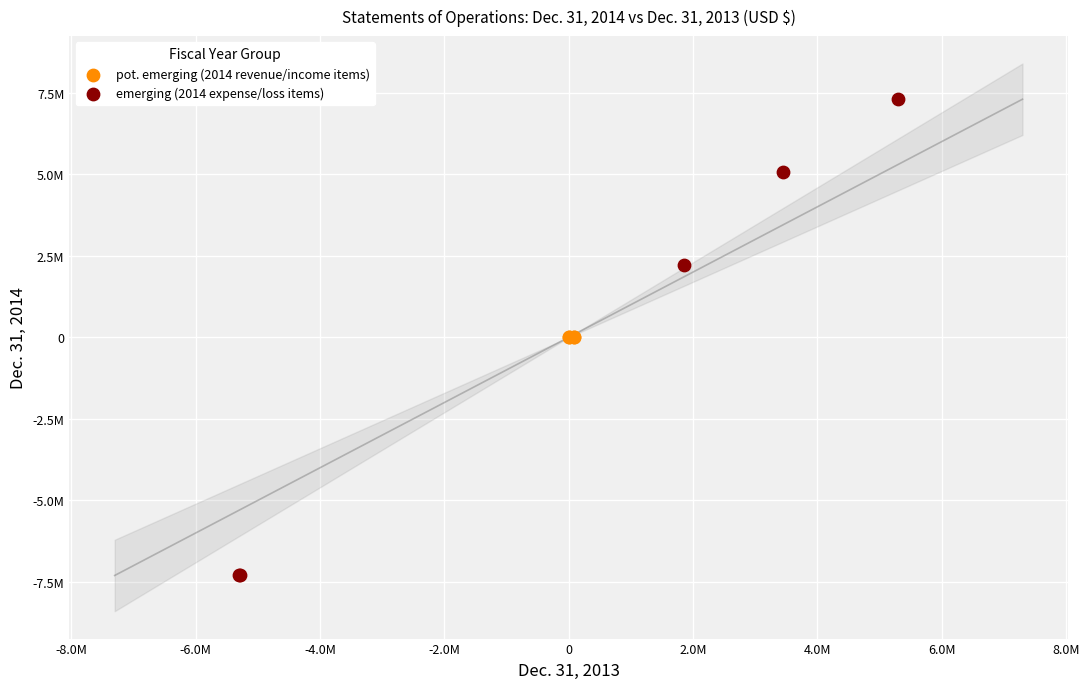

Which series reaches the minimum Y coordinate?

emerging (2014 expense/loss items)